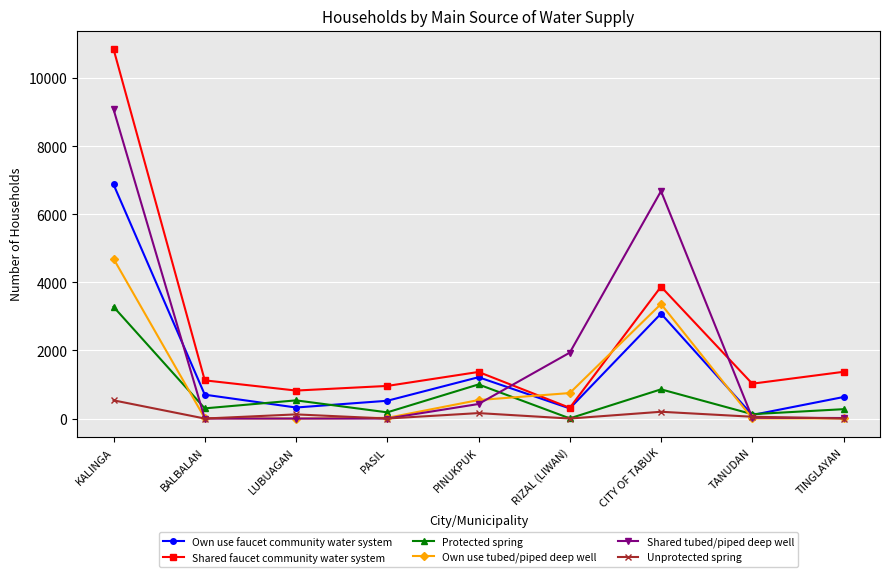

Rank the series at KALINGA from highest to lowest value.

Shared faucet community water system, Shared tubed/piped deep well, Own use faucet community water system, Own use tubed/piped deep well, Protected spring, Unprotected spring